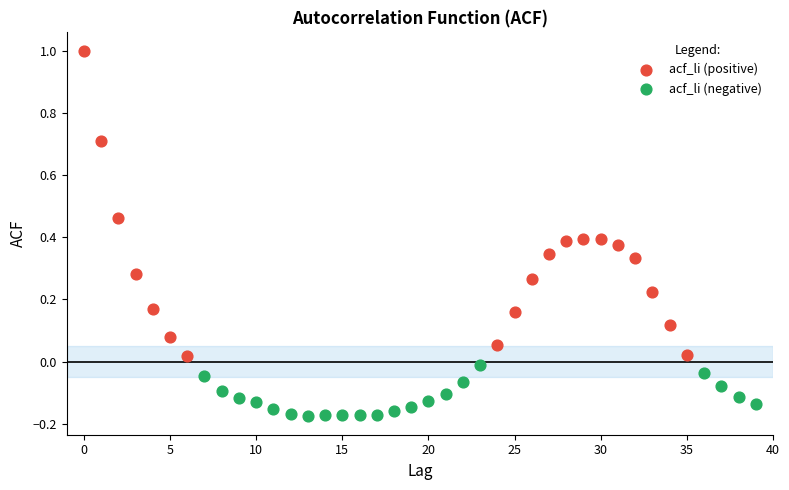

Which series contains the lowest Y value?

acf_li (negative)